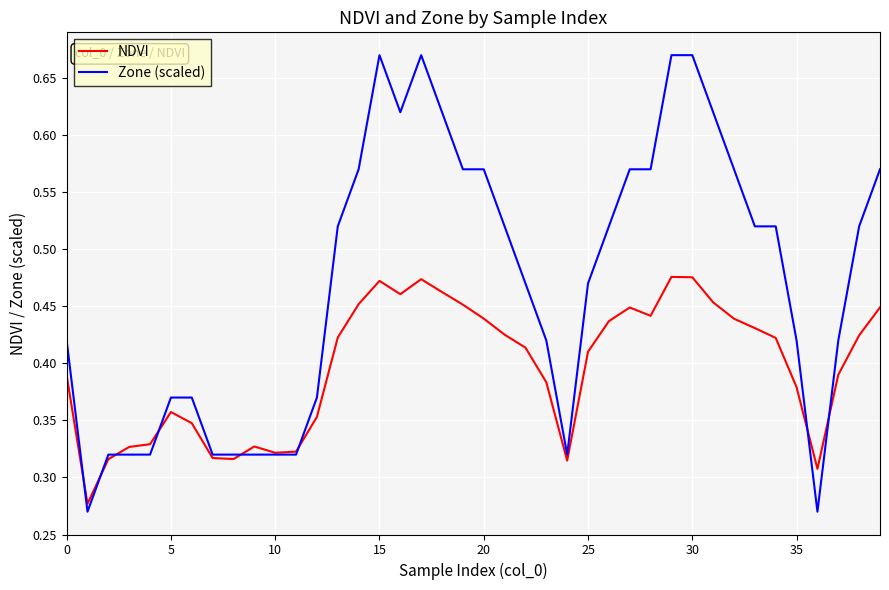

List the series in order of their peak value, lowest first.

NDVI, Zone (scaled)